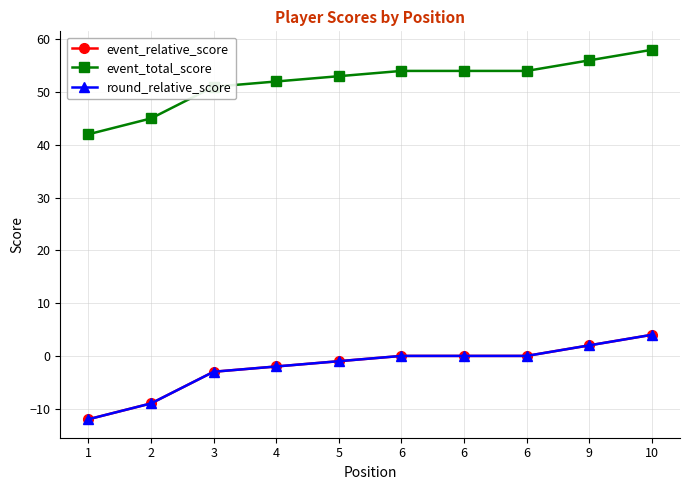

Does the chart have visible grid lines?

Yes